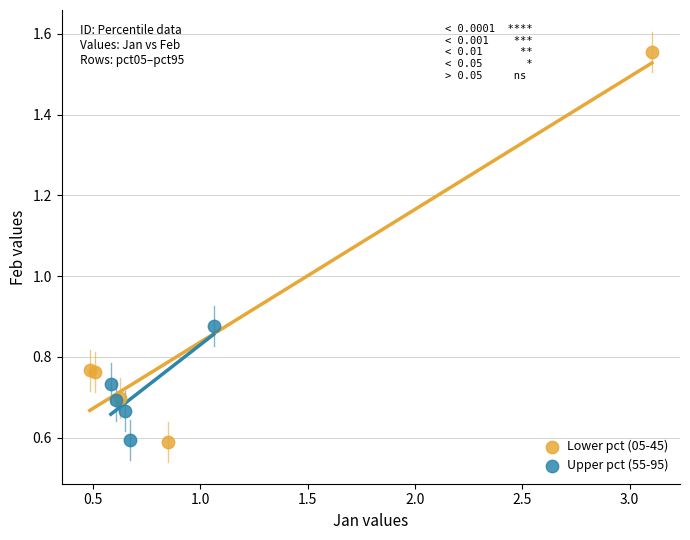

Which series has the largest Y range (max minus min)?

Lower pct (05-45)